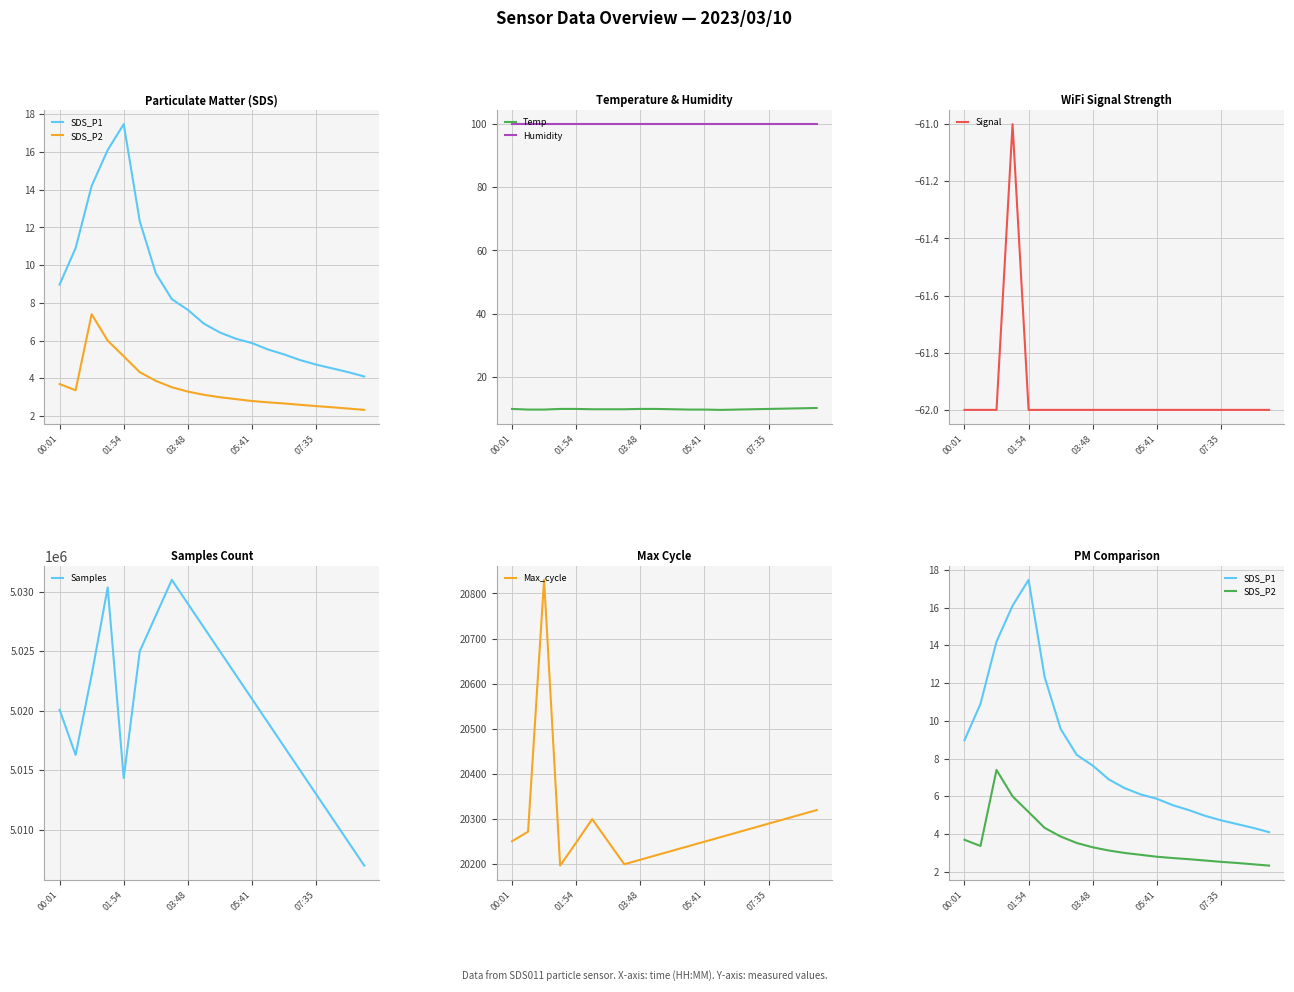

At which category is the sum across all series the highest?

01:54